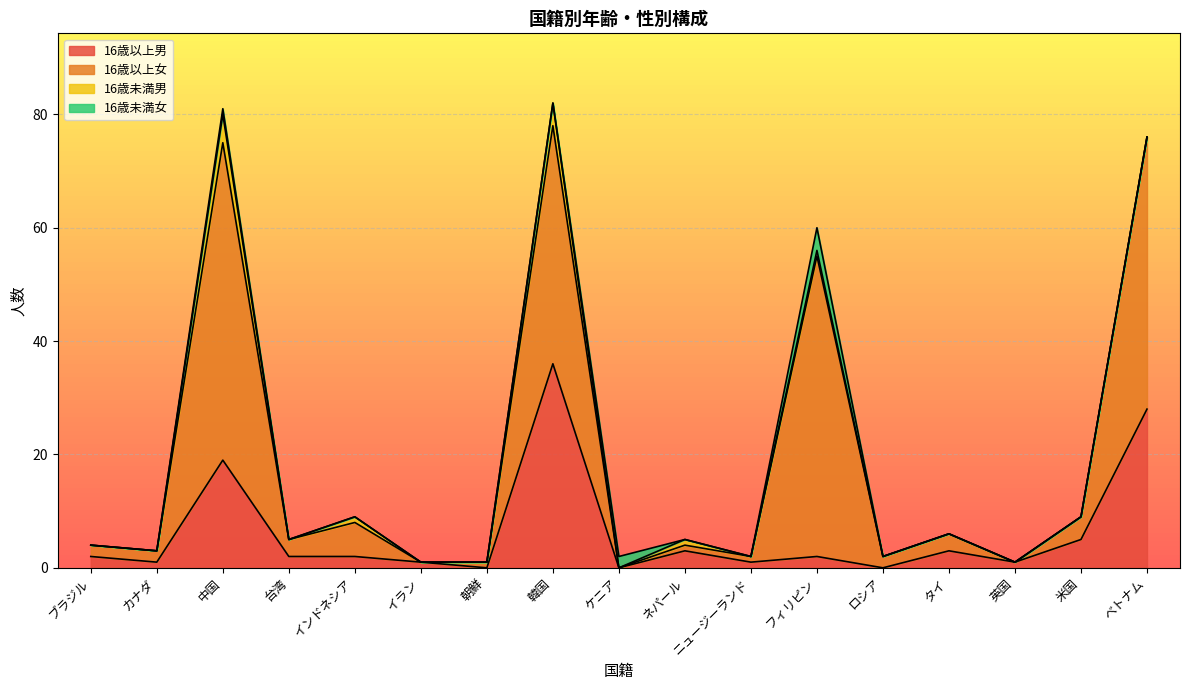

What is the total value across all series at 韓国?

82